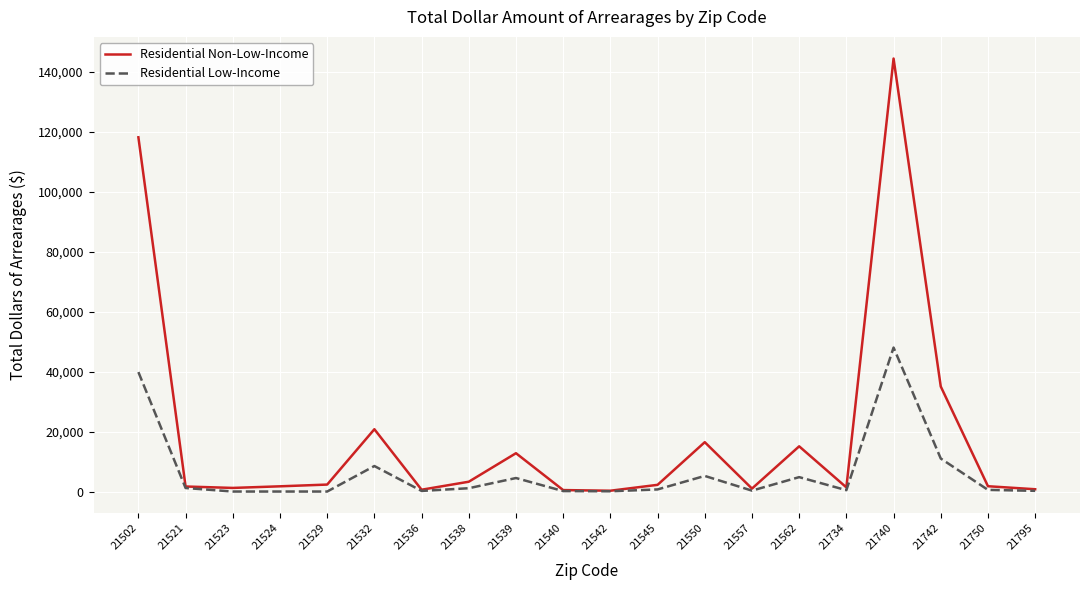

Rank the series by their maximum value, from highest to lowest.

Residential Non-Low-Income, Residential Low-Income